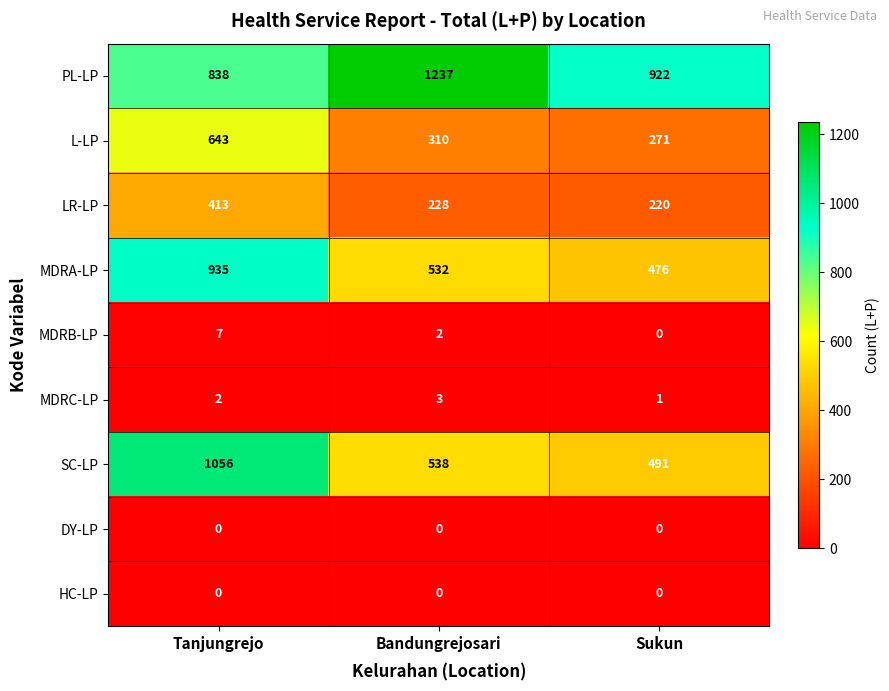

How many MDRA-LP values are between 476 and 935?

3